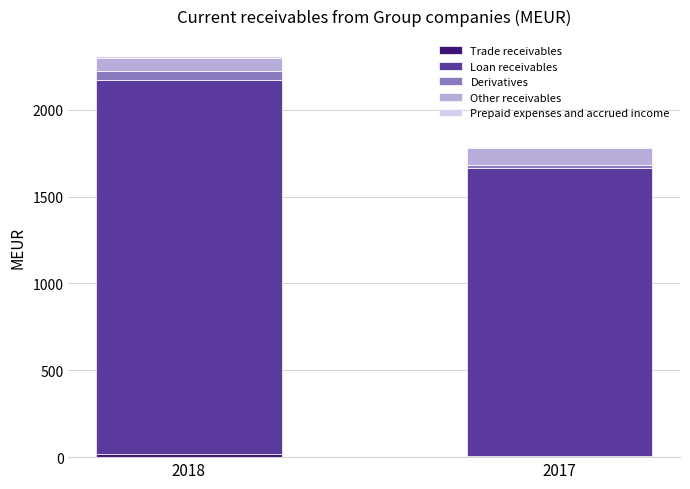

What is the total value across all series at 2018?

2309